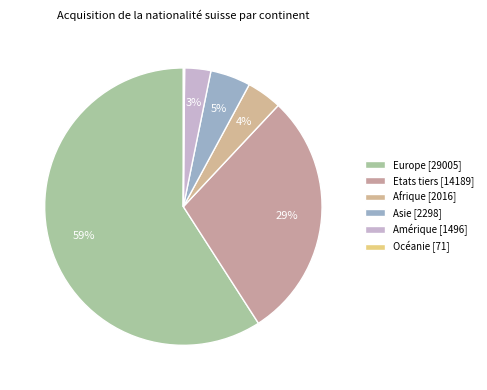

The Océanie slice represents 0% of the pie. True or false?

True